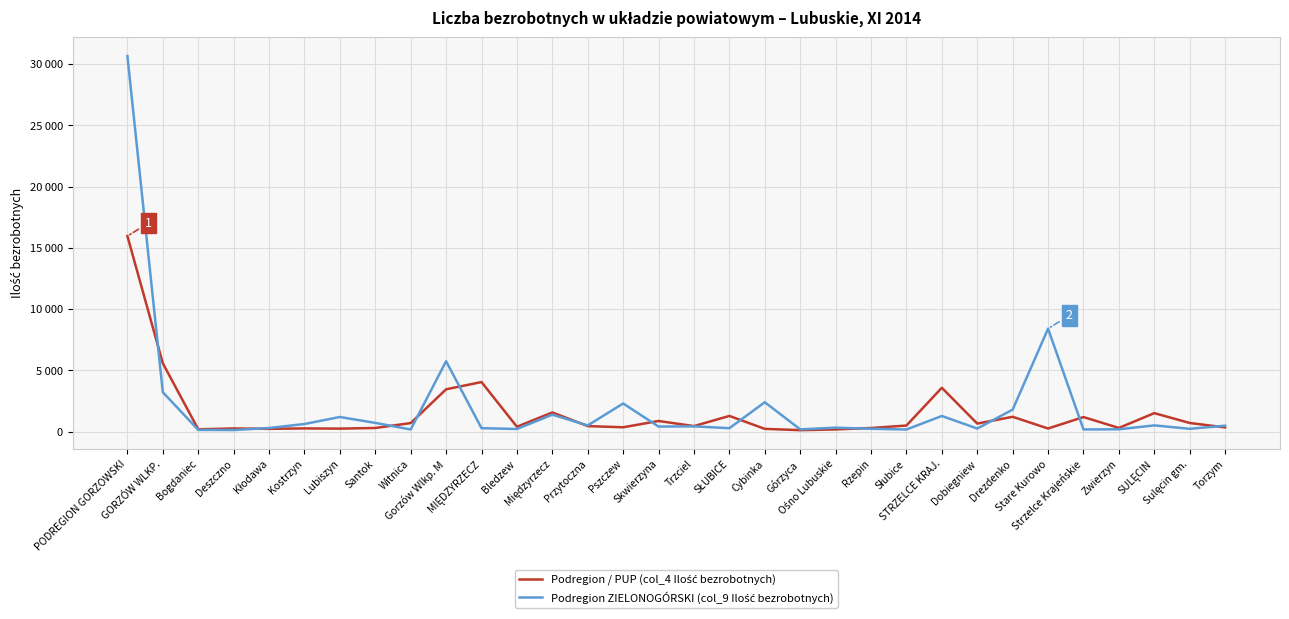

What is the difference between the maximum and minimum values in the Podregion ZIELONOGÓRSKI (col_9 Ilość bezrobotnych) series?

30534